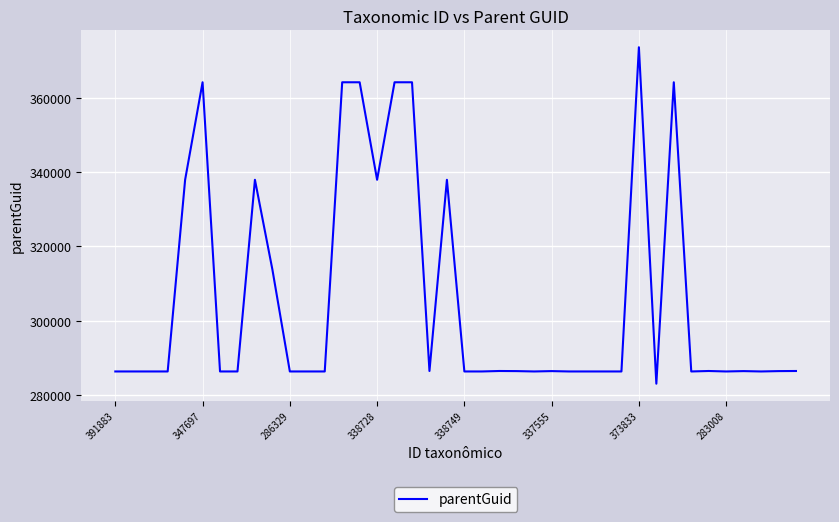

What is the maximum value shown in the chart?

373666